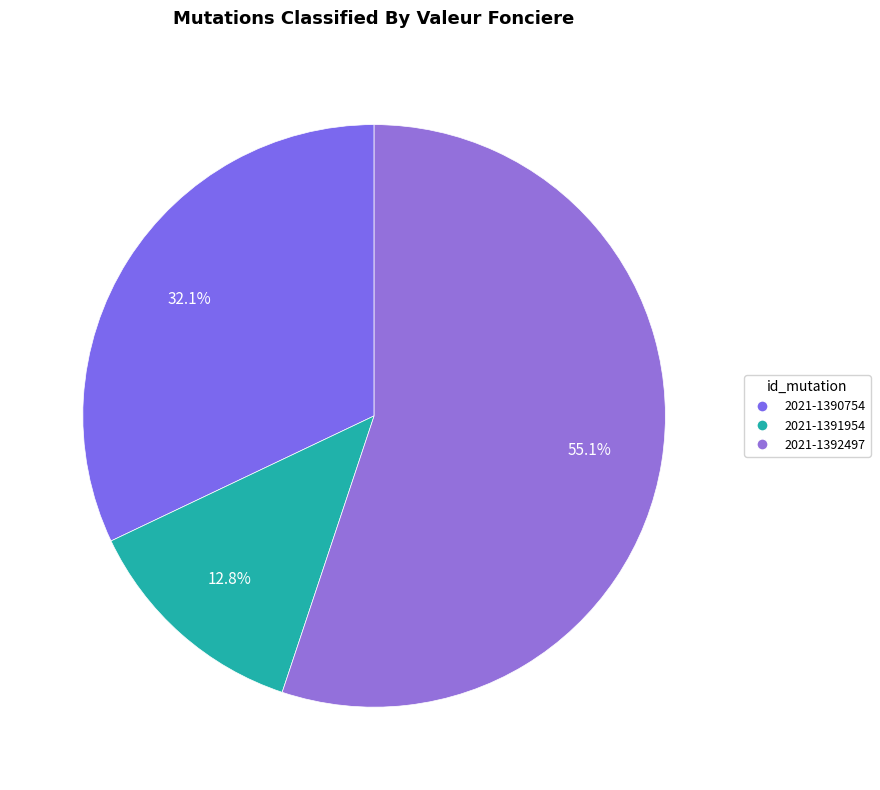

Does any single category account for the majority?

Yes